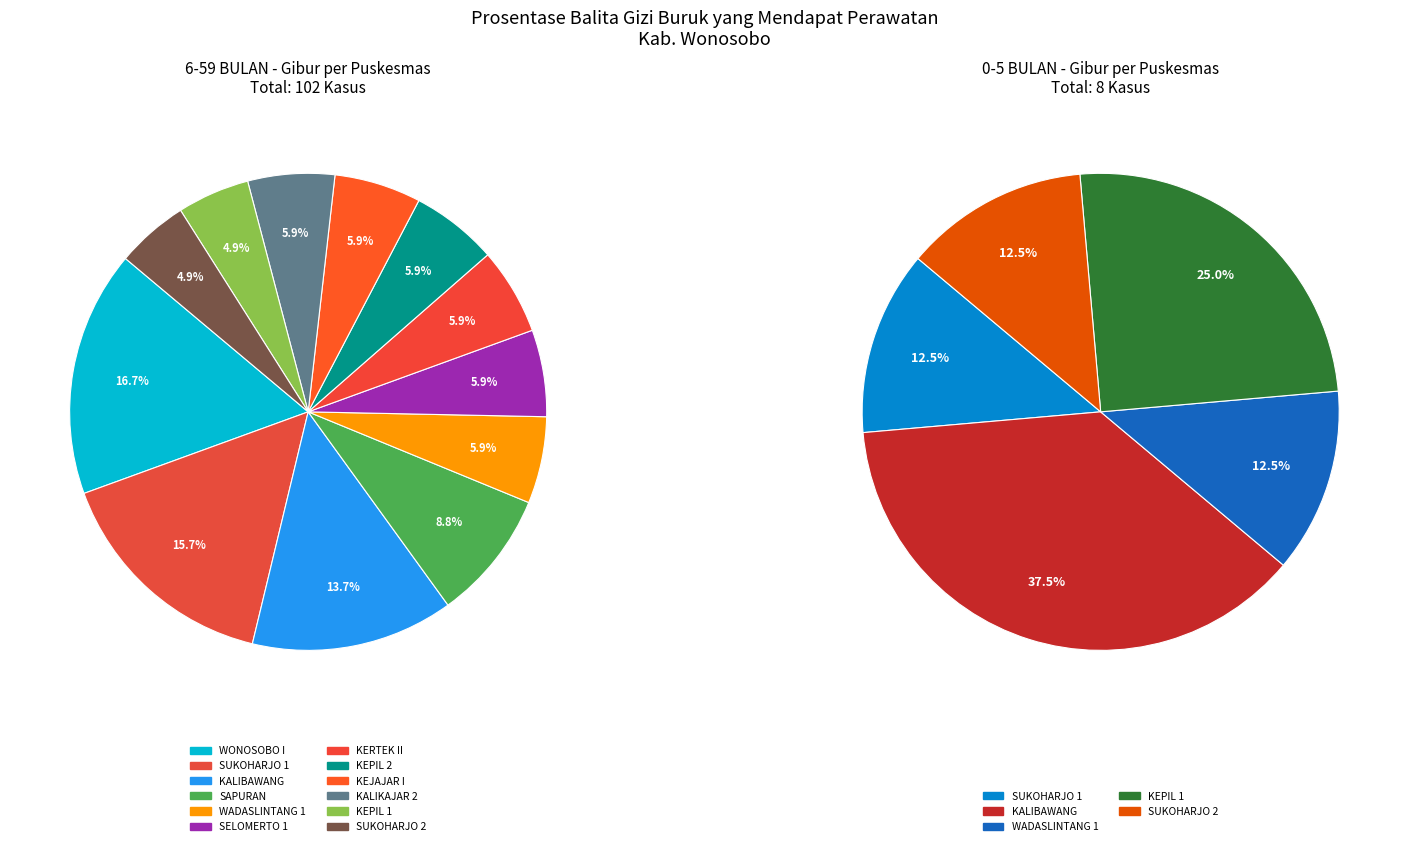

Is it true that KALIKAJAR 1 is 1% of the pie?

False